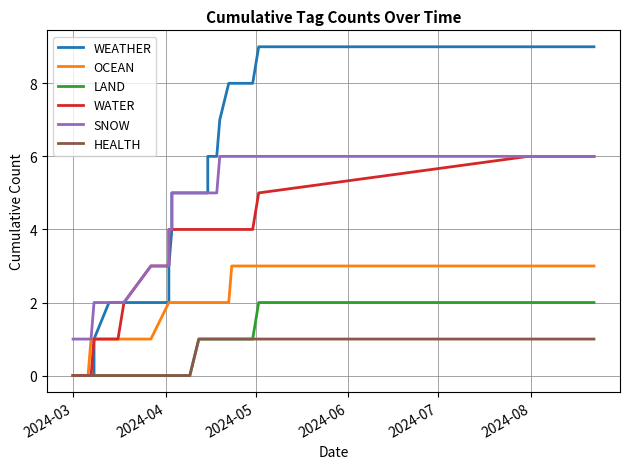

What is the difference between the maximum and minimum values in the OCEAN series?

3